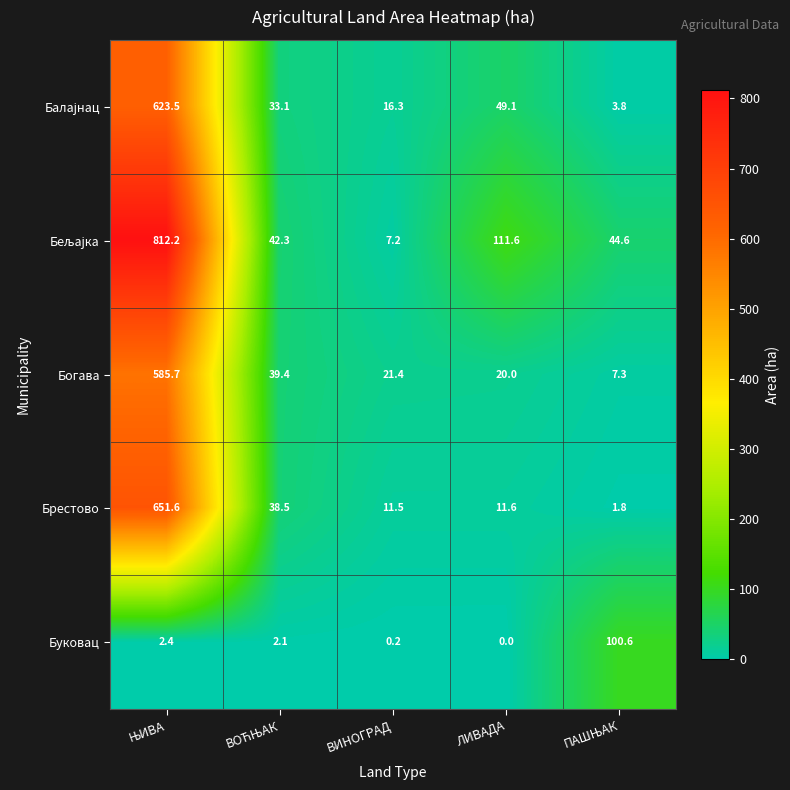

What is the difference between the second highest and minimum values in the Брестово series?

36.7